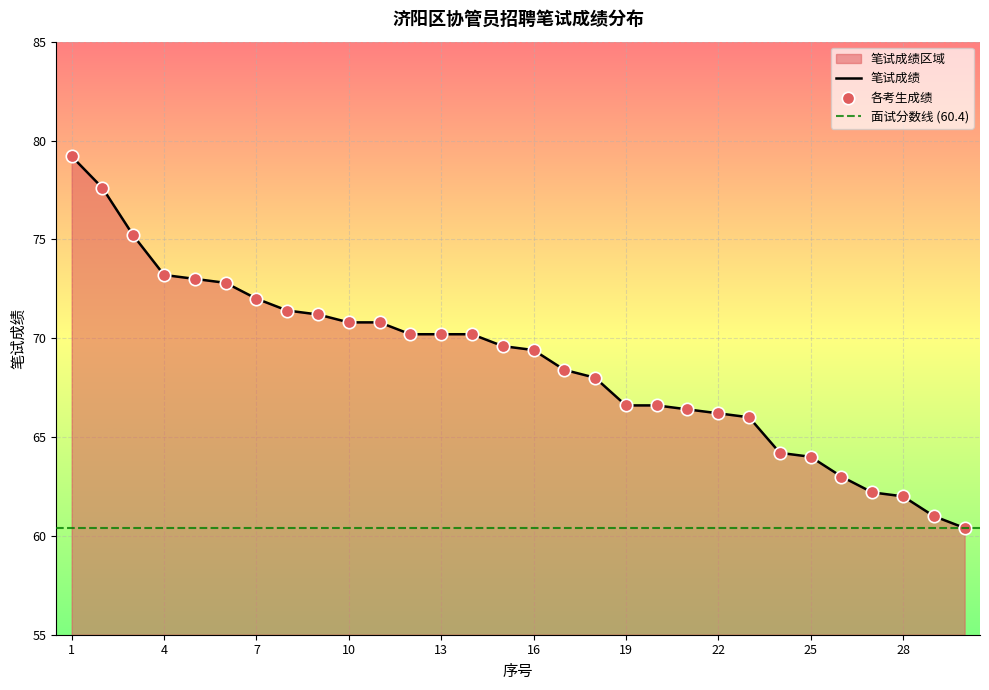

What is the change in value from 6 to 29?

-11.8